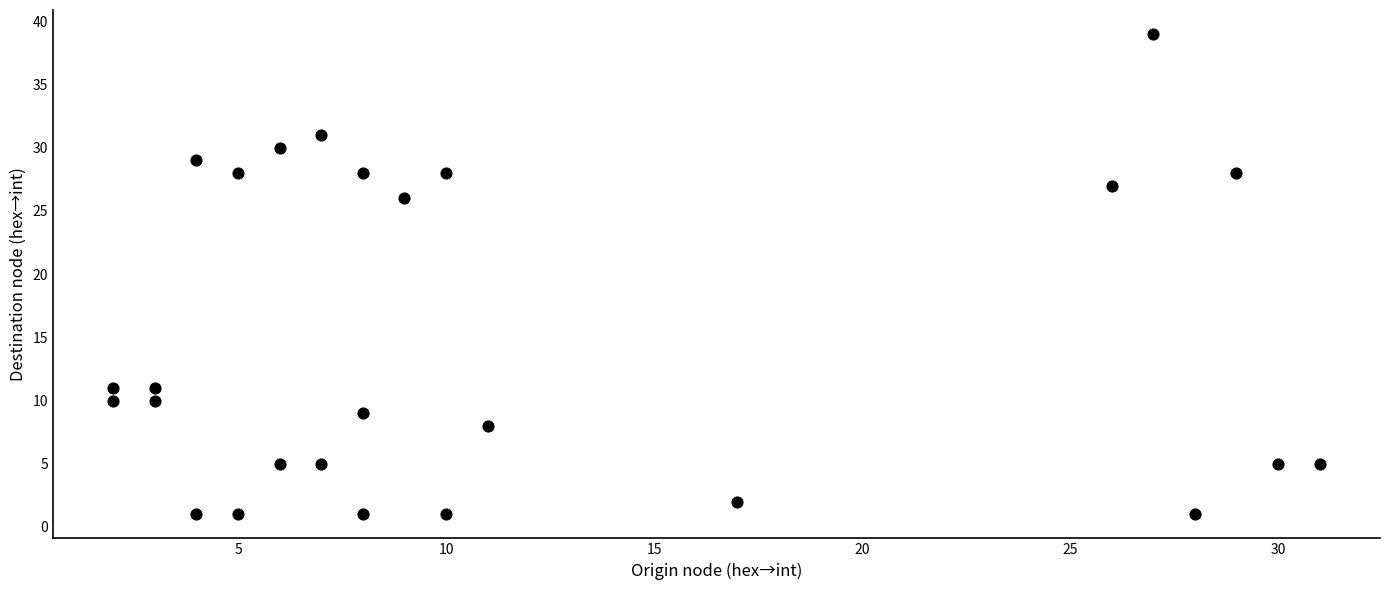

What Y value in the scatter plot is closest to 20?

26